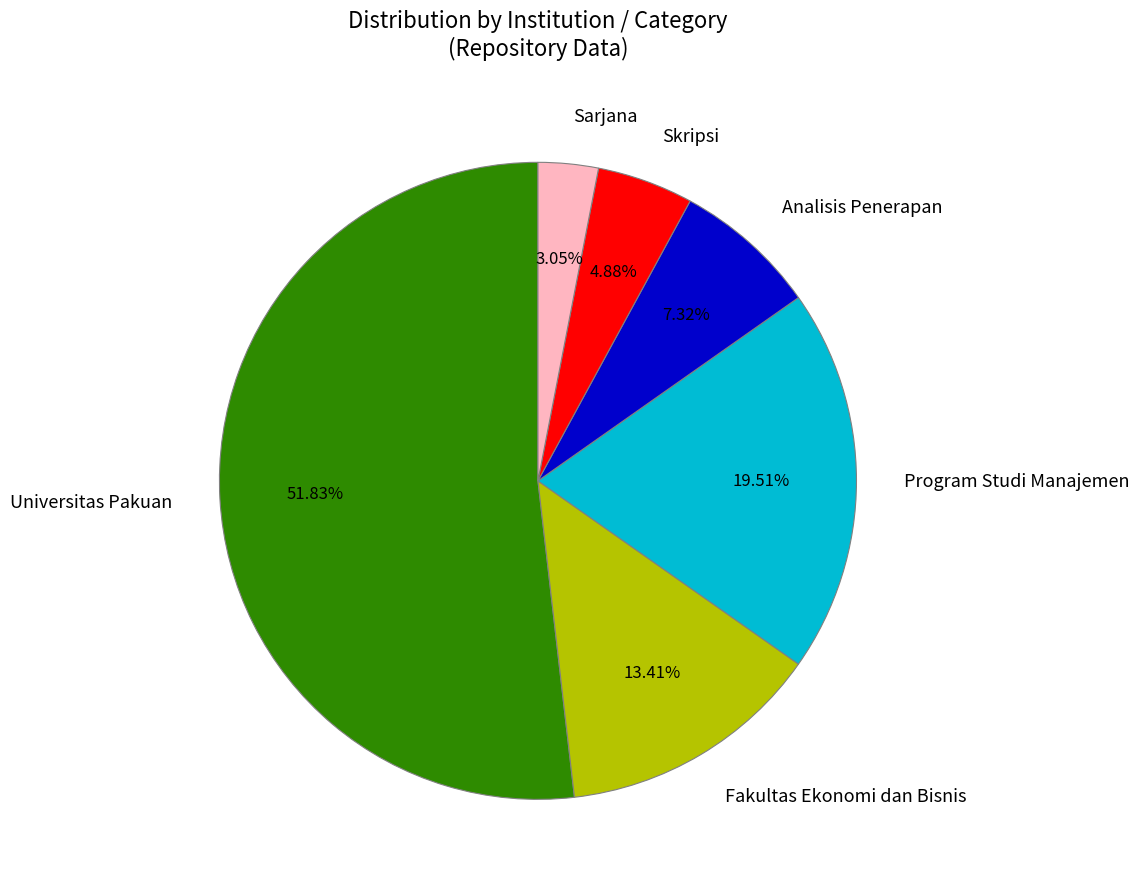

To the nearest percent, what is the combined percentage of Sarjana and Skripsi?

8%